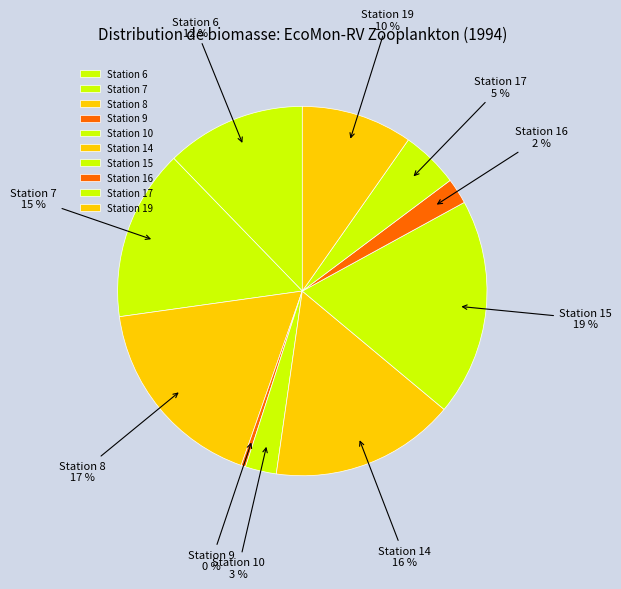

Which has a higher value, Station 7 or Station 6?

Station 7